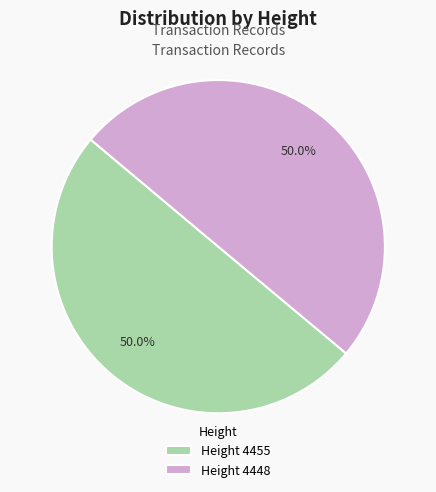

What is the total percentage of Height 4448 and Height 4455?

100.0%